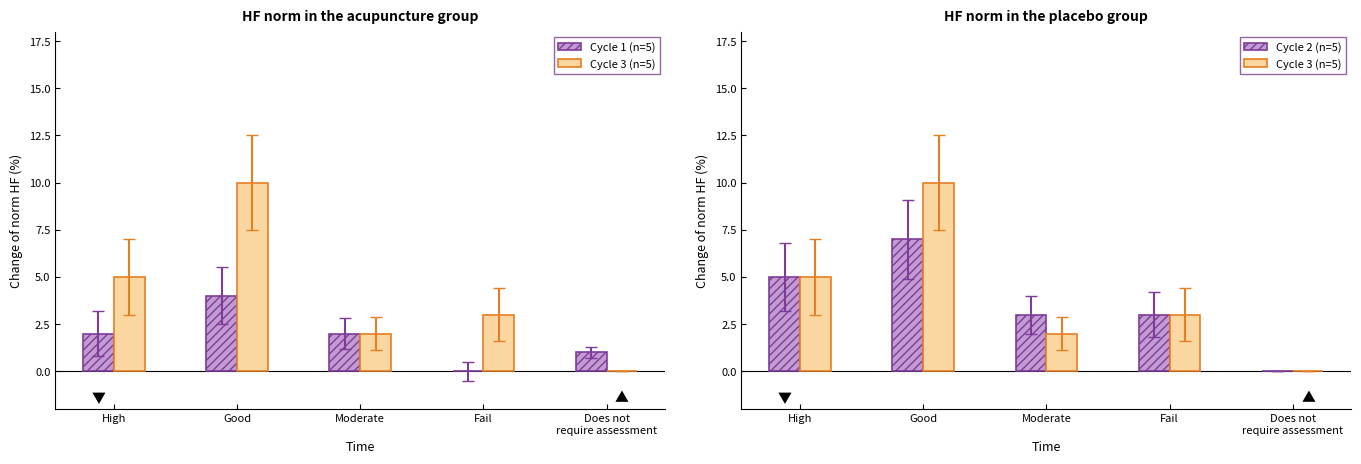

How many series are shown in this chart?

3